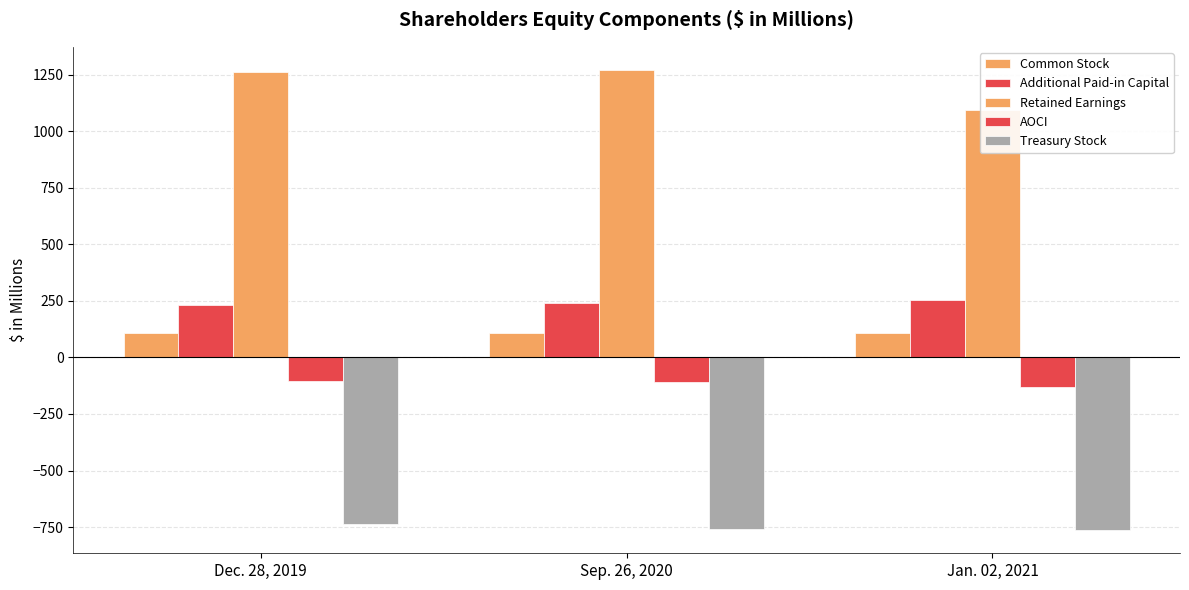

Reading right to left, what are all the values shown in this chart?

Common Stock: 110.4	110.1	108.3
Additional Paid-in Capital: 252.6	239.8	233.4
Retained Earnings: 1093.3	1272.4	1263.3
AOCI: -130.6	-108.2	-102.1
Treasury Stock: -764.3	-760.0	-736.2